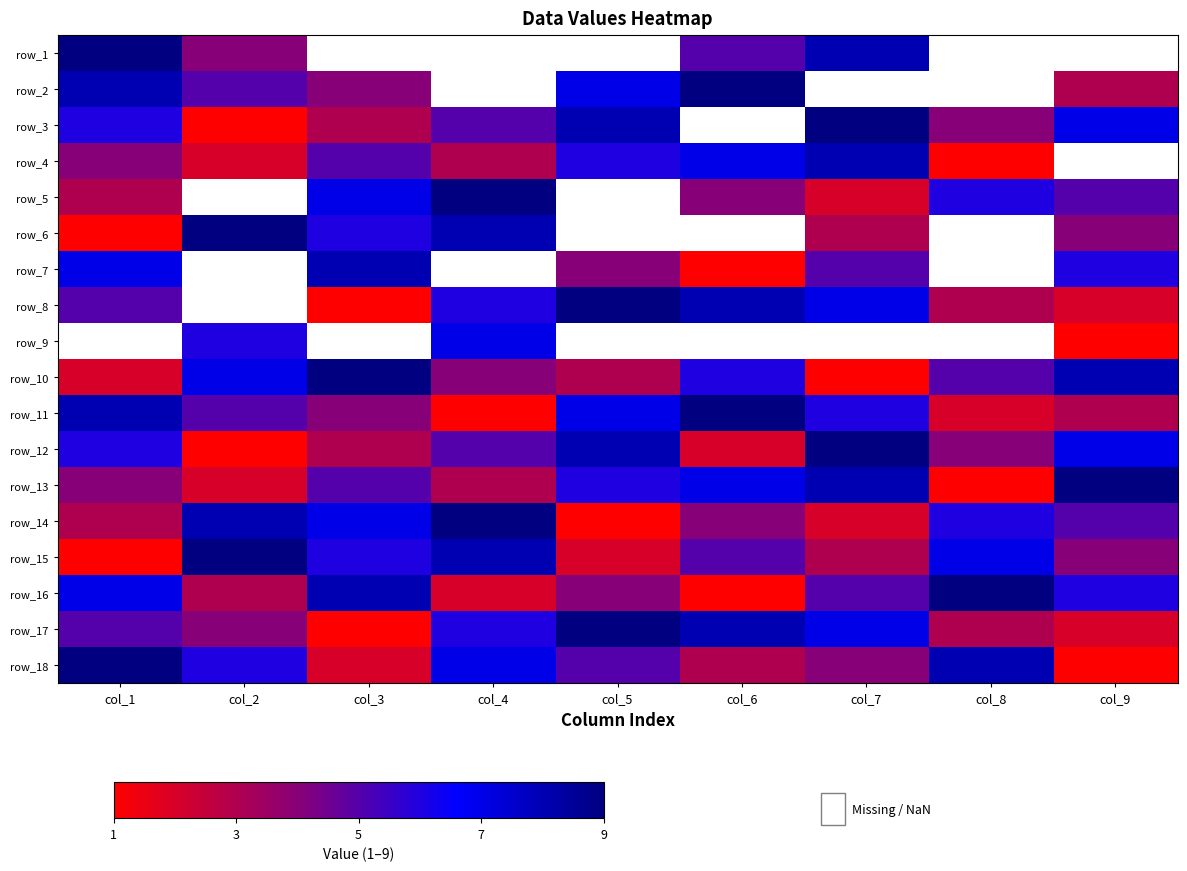

Which has a higher value, col_8 or col_7?

col_7